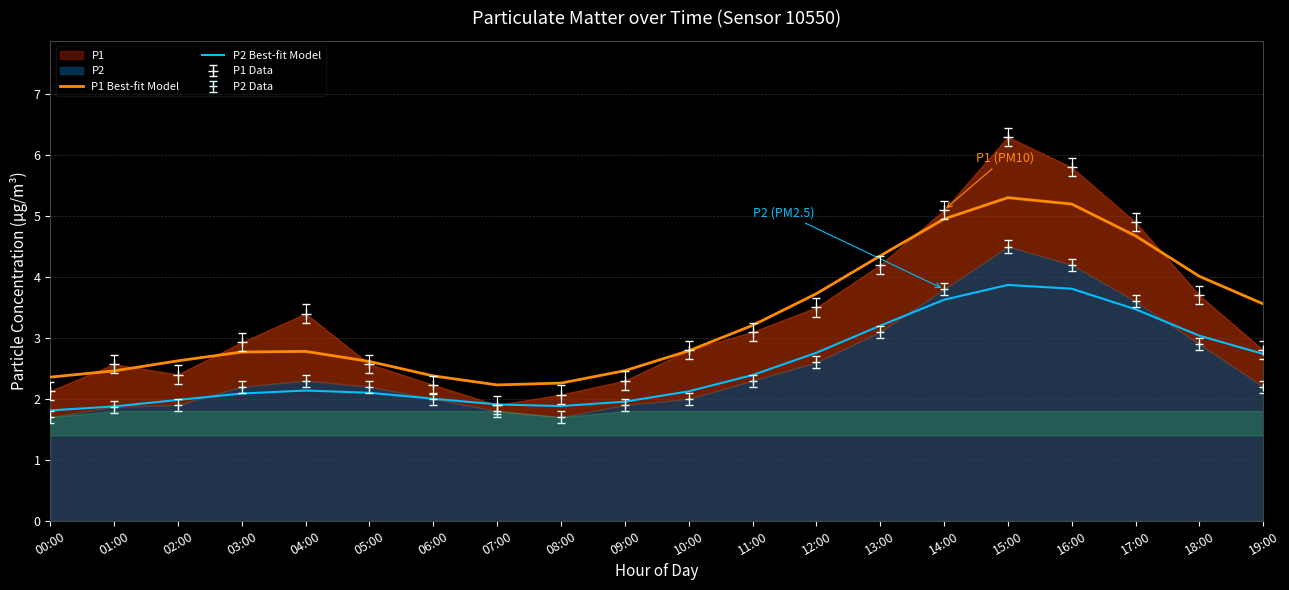

What is the difference between the P1 Best-fit Model values at 08:00 and 12:00?

1.5